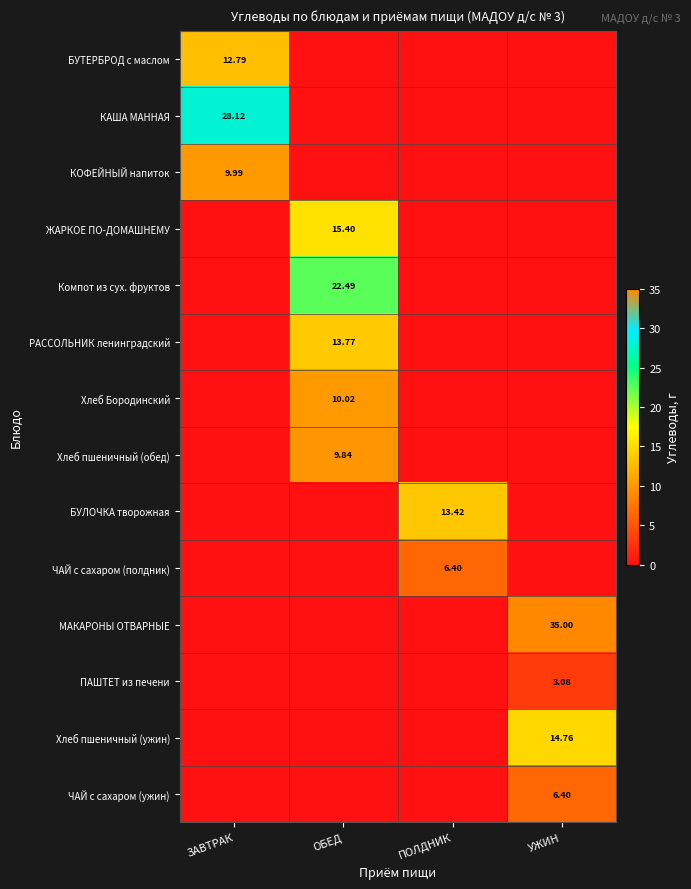

What is the greatest value displayed?

35.0